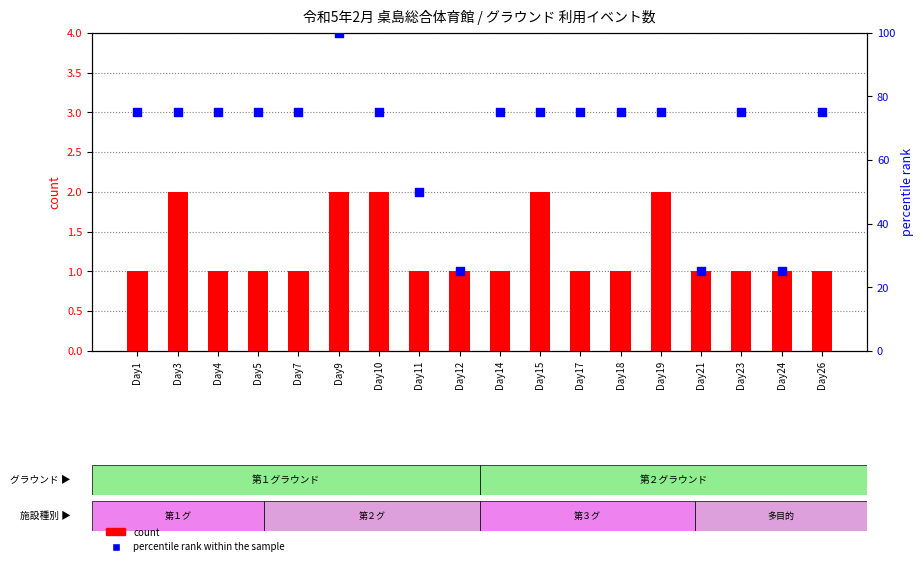

Which series contains the lowest Y value?

count